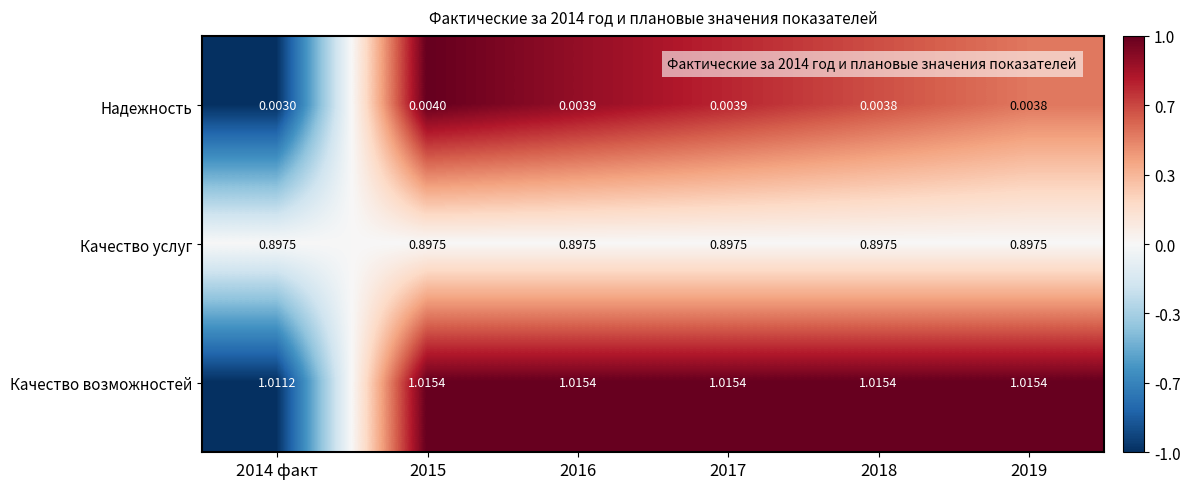

Which series has the widest spread of values?

Качество возможностей